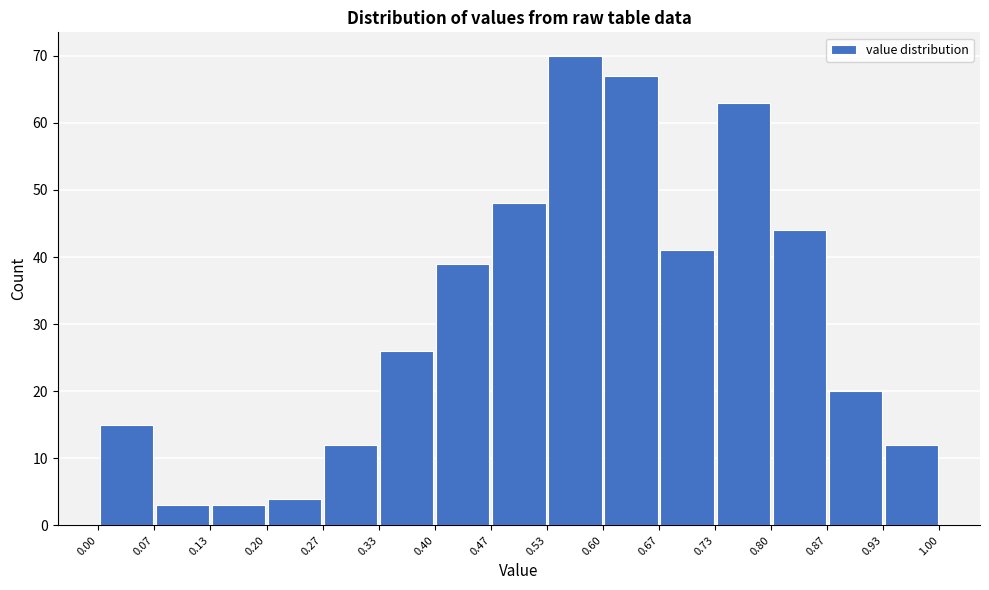

How tall is the bar that spans 0.07 to 0.13 on the x-axis? The values are not printed on the chart, so give them approximately, as read against the axis.

3